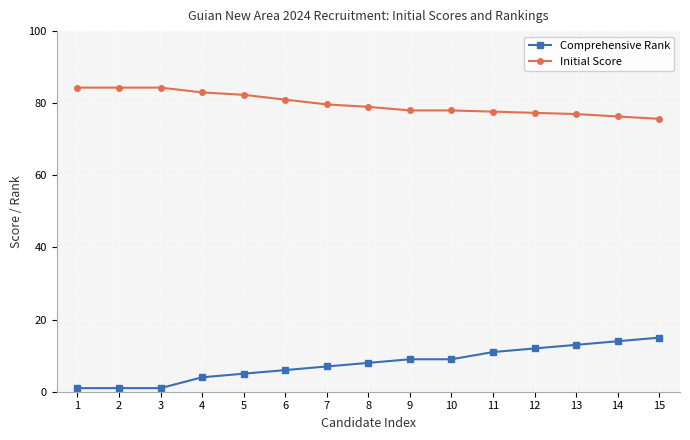

True or false: Comprehensive Rank has a value of 7.0 at 7.

True